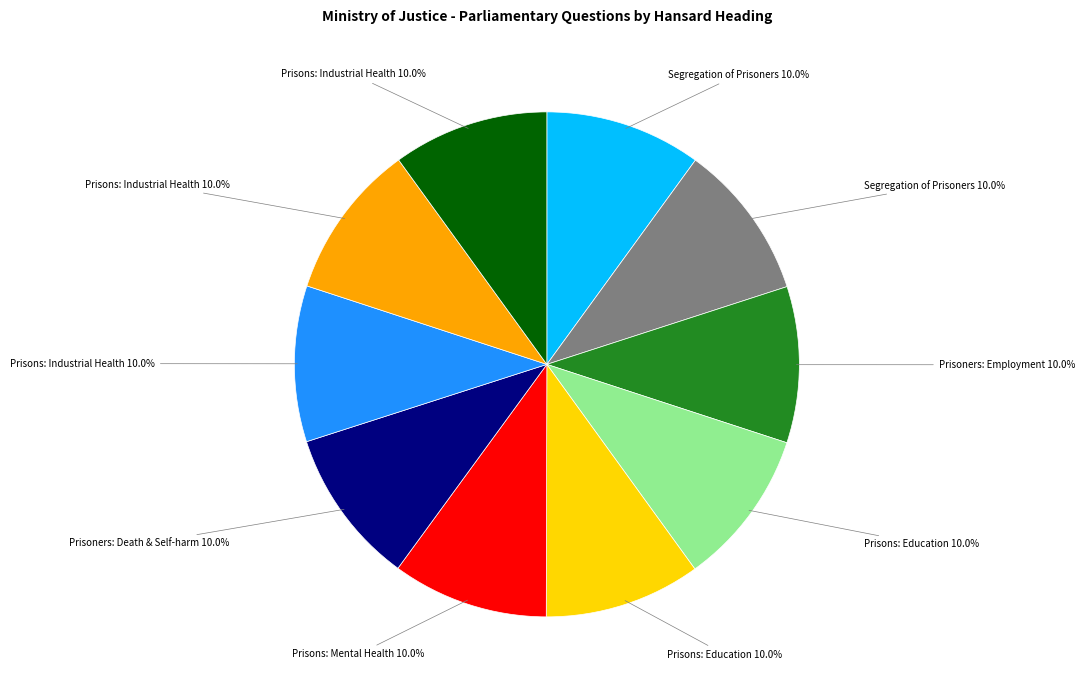

Is there any slice that represents more than half of the pie?

No